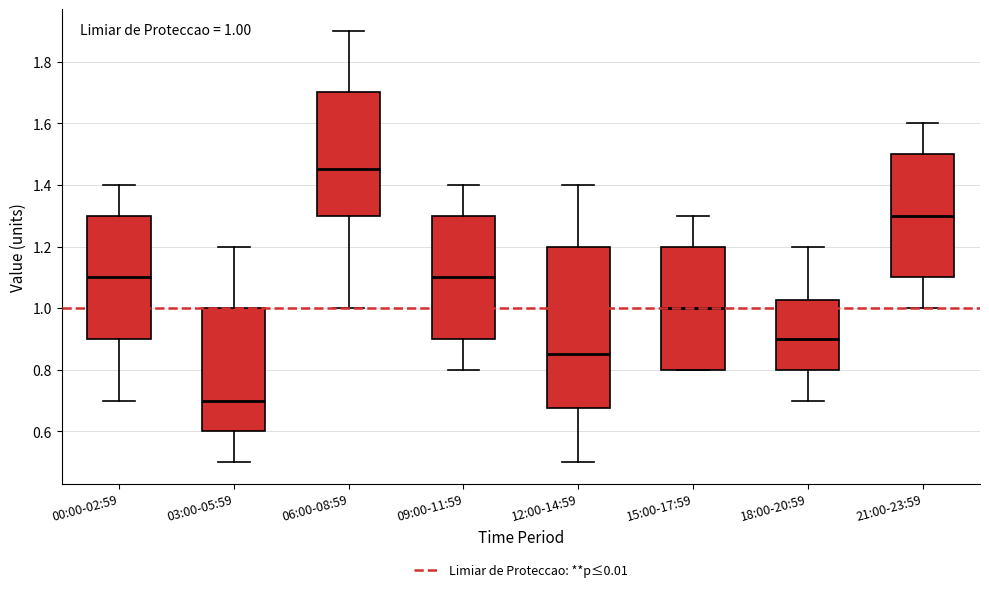

Comparing the boxes themselves (not the whiskers), which one is the tallest?

12:00-14:59